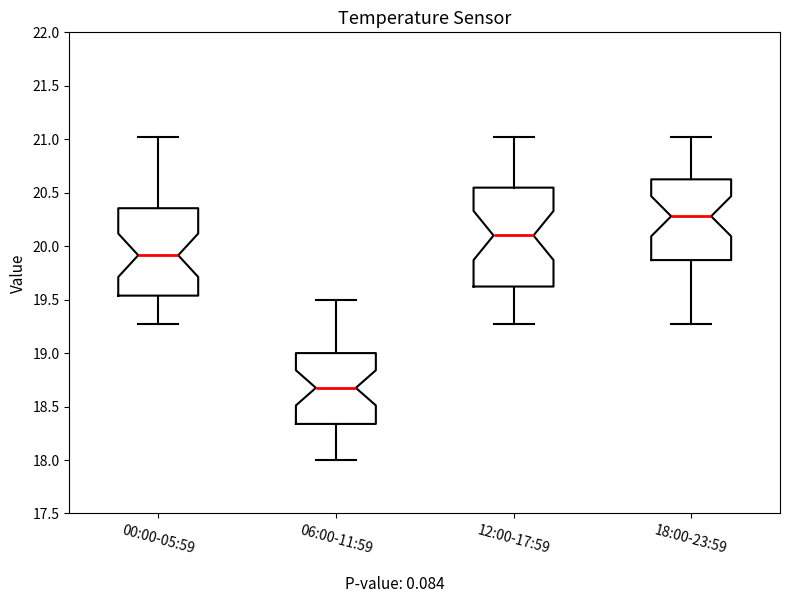

Where does the upper whisker of the box for 00:00-05:59 end on the y-axis? The values are not printed on the chart, so give them approximately, as read against the axis.

21.00